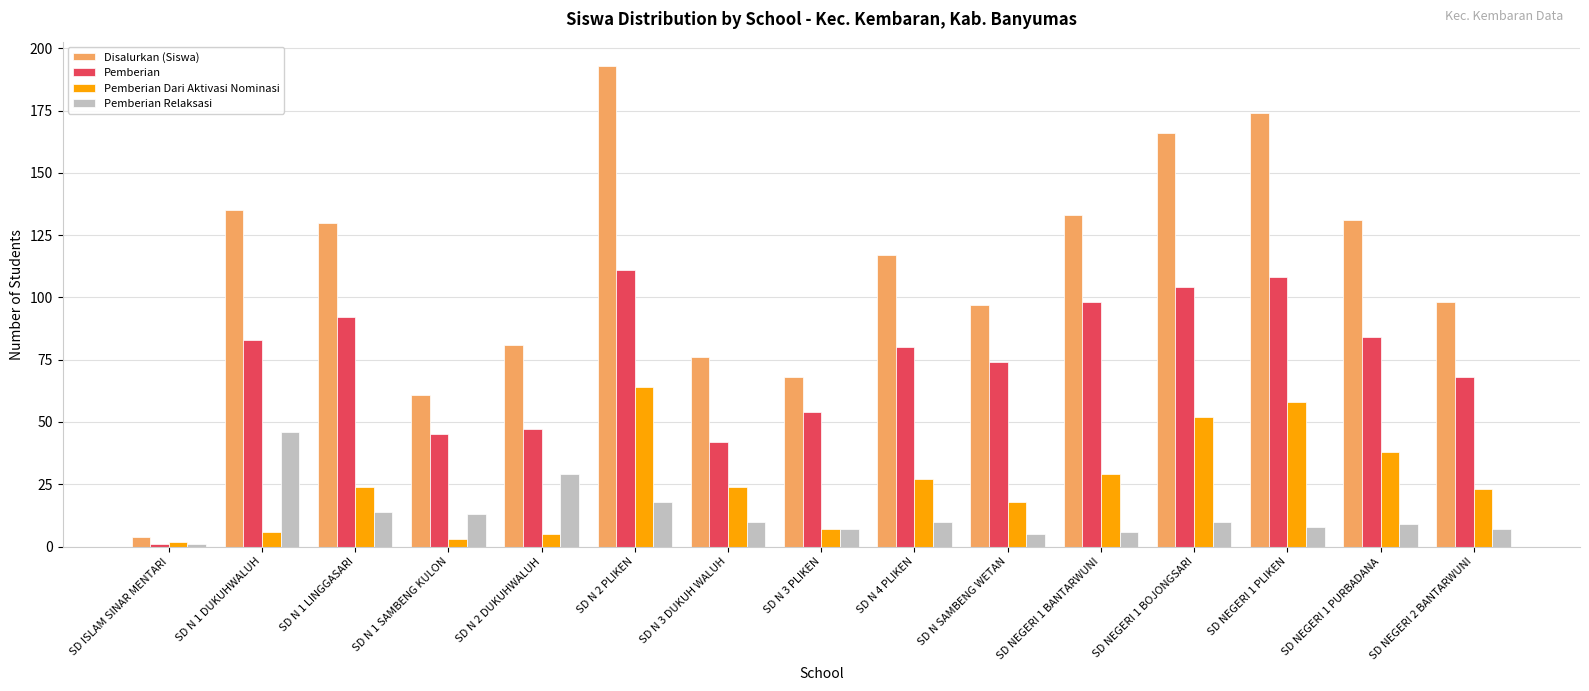

True or false: Pemberian has a value of 83 at SD N 1 DUKUHWALUH.

True